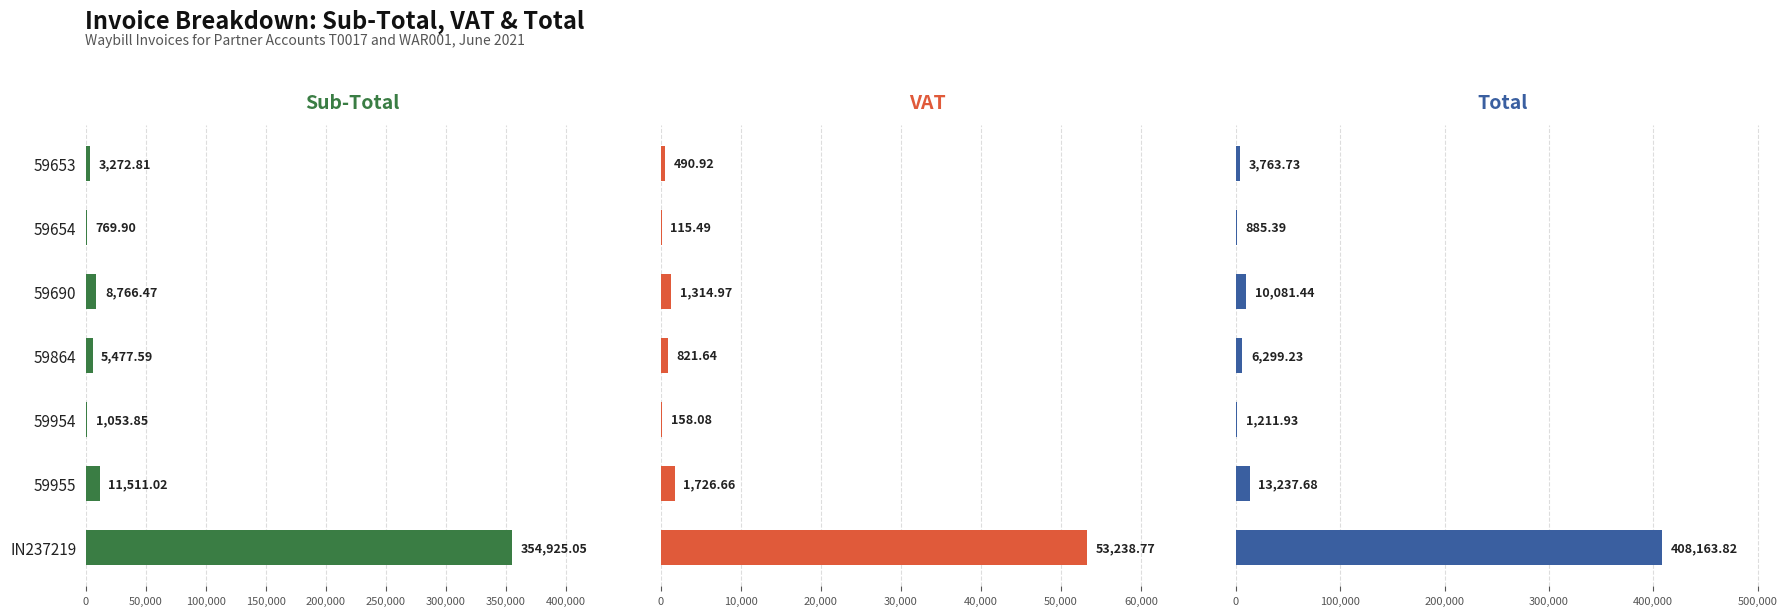

List the series in order of their overall mean, lowest first.

VAT, Sub-Total, Total